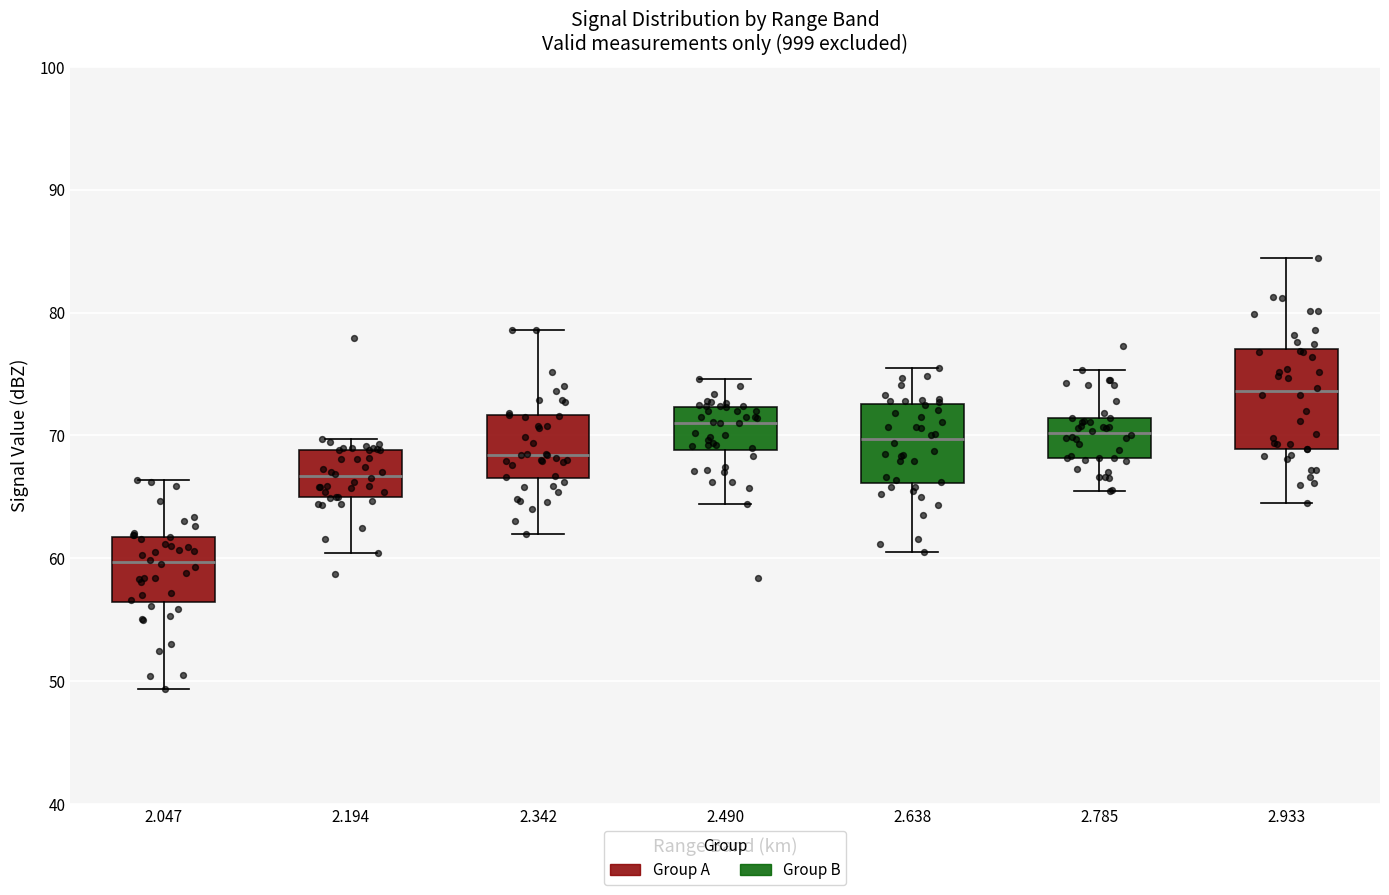

Which box is the tallest, from its lower edge to its upper edge?

2.933